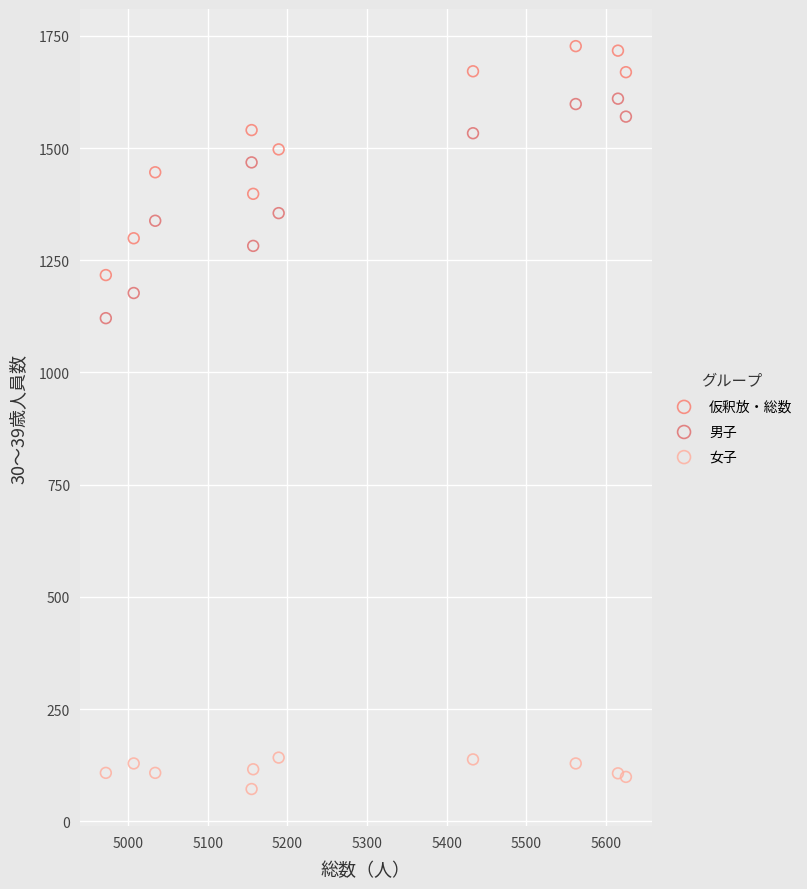

What are all the series names shown in the legend?

仮釈放・総数, 男子, 女子